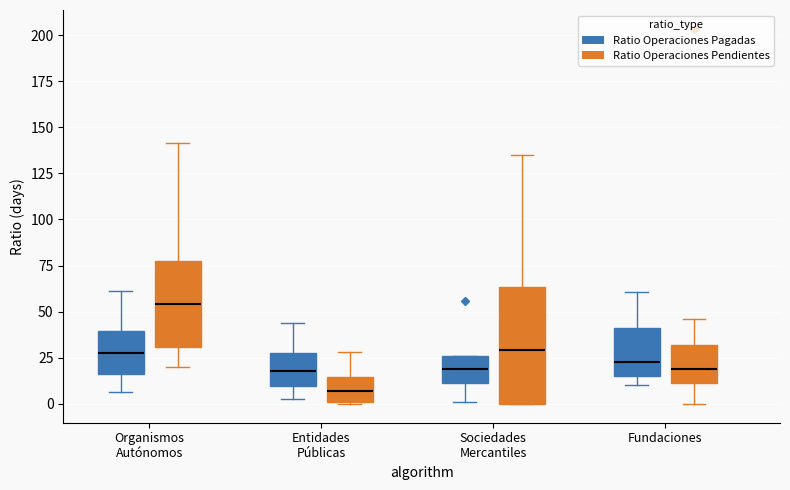

Where does the upper whisker of the box for Fundaciones (Ratio Operaciones Pendientes) end on the y-axis? The values are not printed on the chart, so give them approximately, as read against the axis.

45